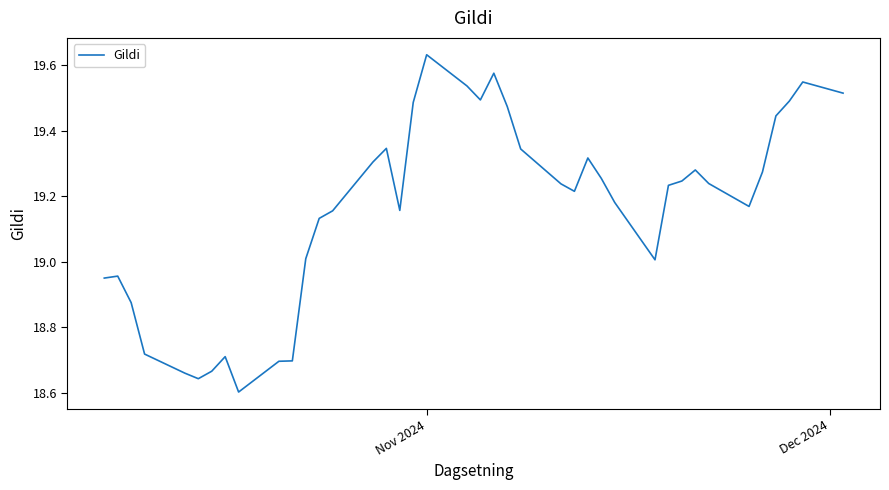

What is the difference between the maximum and minimum values?

1.0